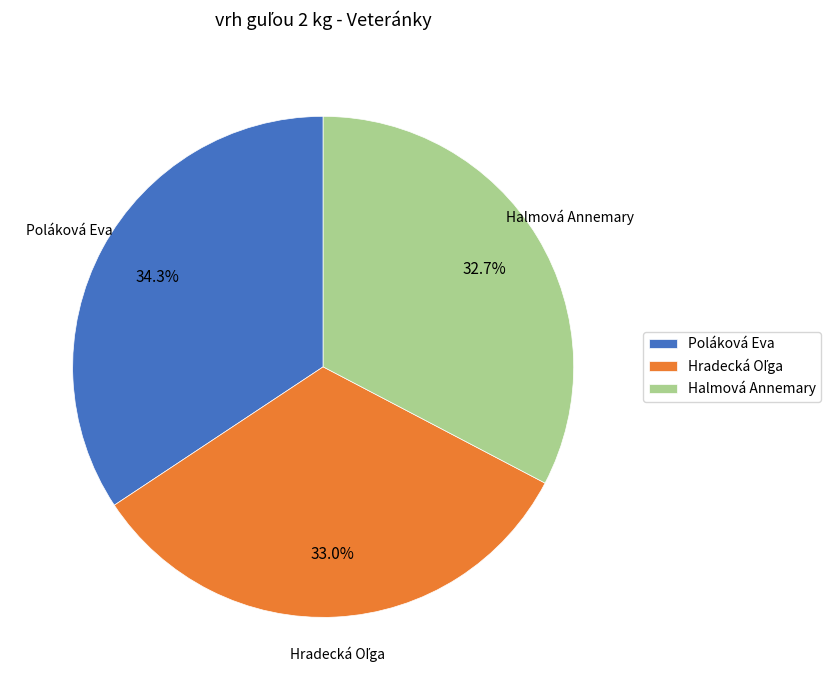

What is the ratio of the value at Halmová Annemary to the value at Poláková Eva?

1.0